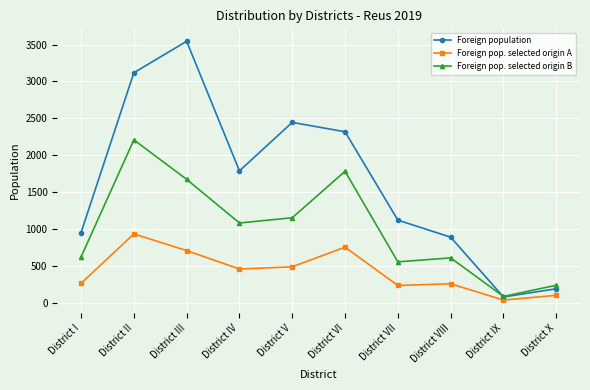

True or false: Foreign population and Foreign pop. selected origin B cross at least once.

True